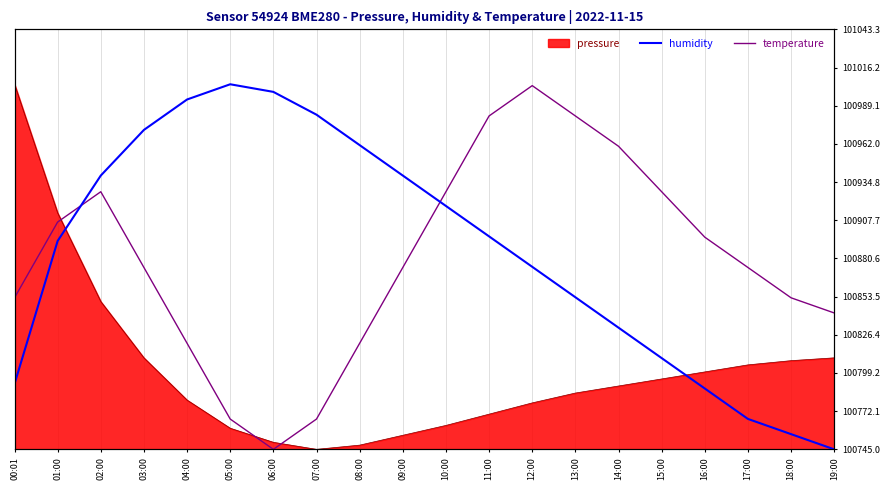

At which label does temperature reach its minimum?

06:00